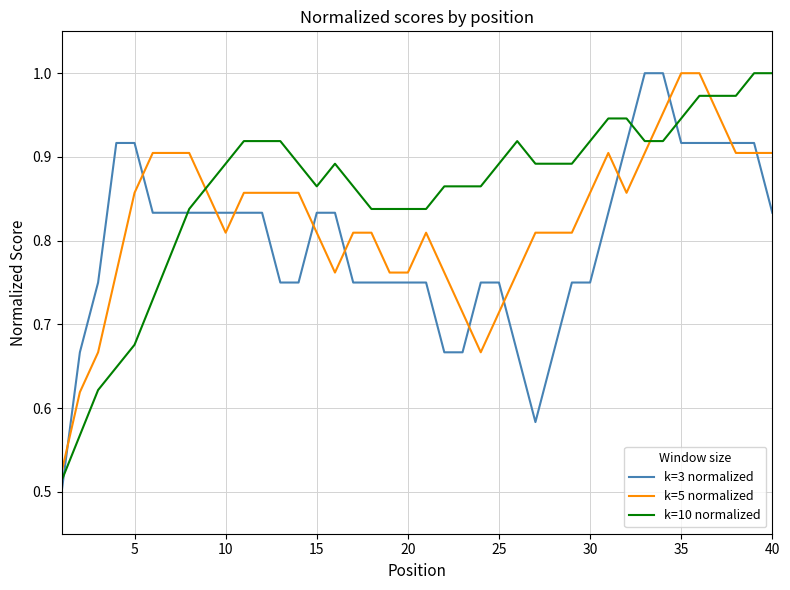

List the series in order of their overall mean, lowest first.

k=3 normalized, k=5 normalized, k=10 normalized